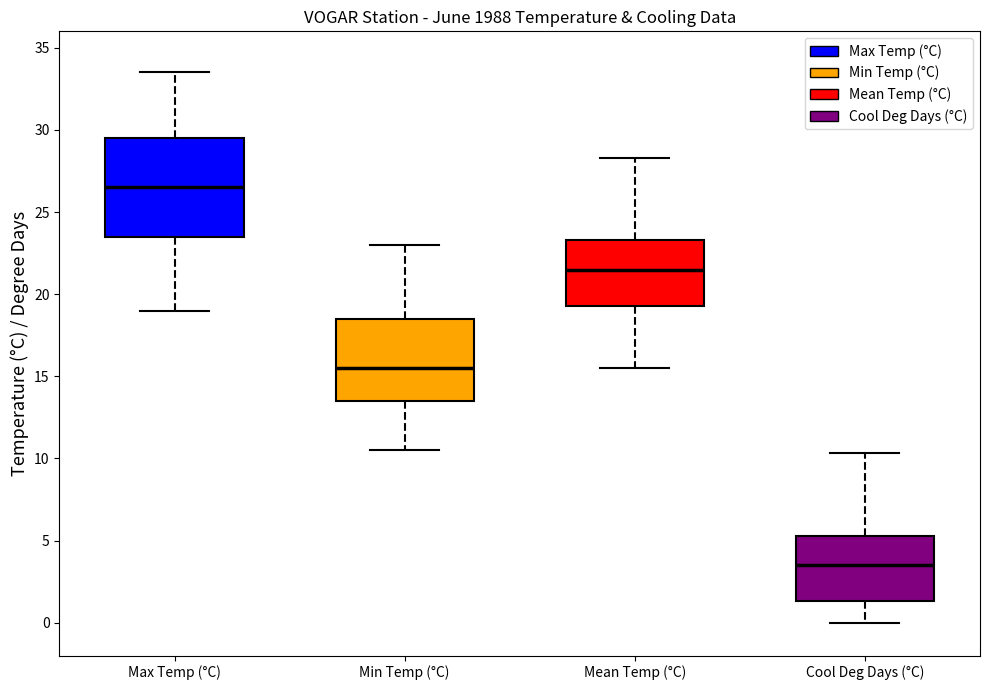

Which box's median line is the lowest?

Cool Deg Days (°C)